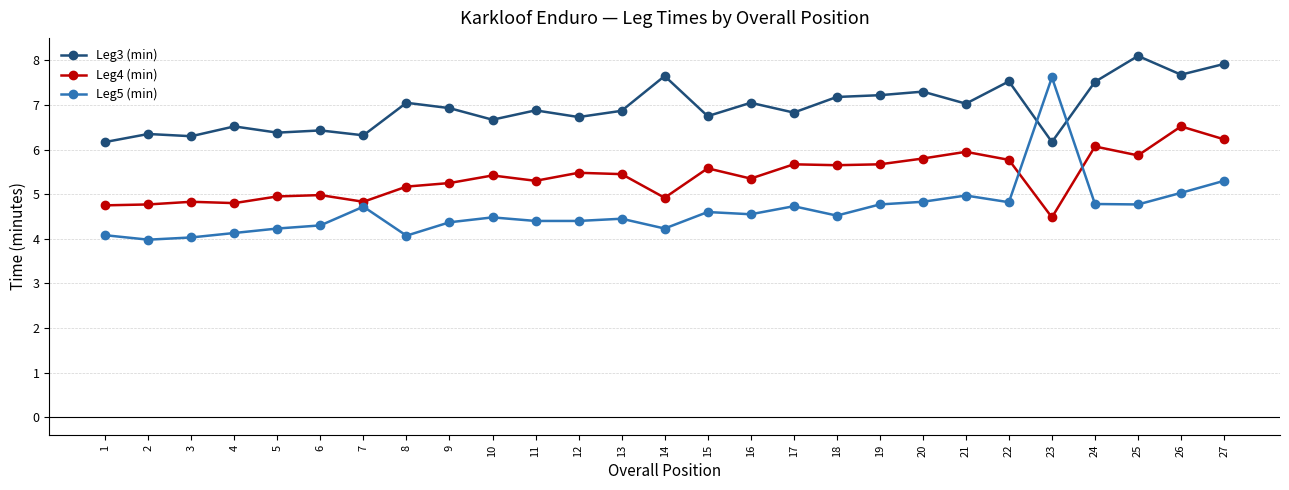

What is the total value across all series at 13?

16.8